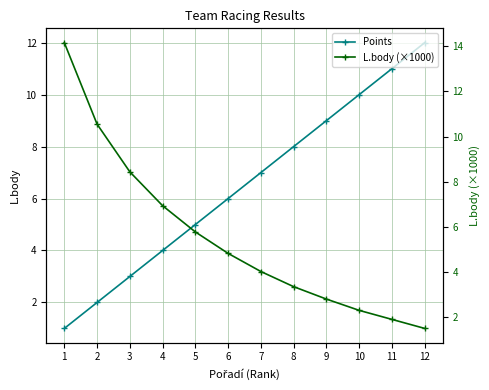

Between 5 and 7, which is larger?

7